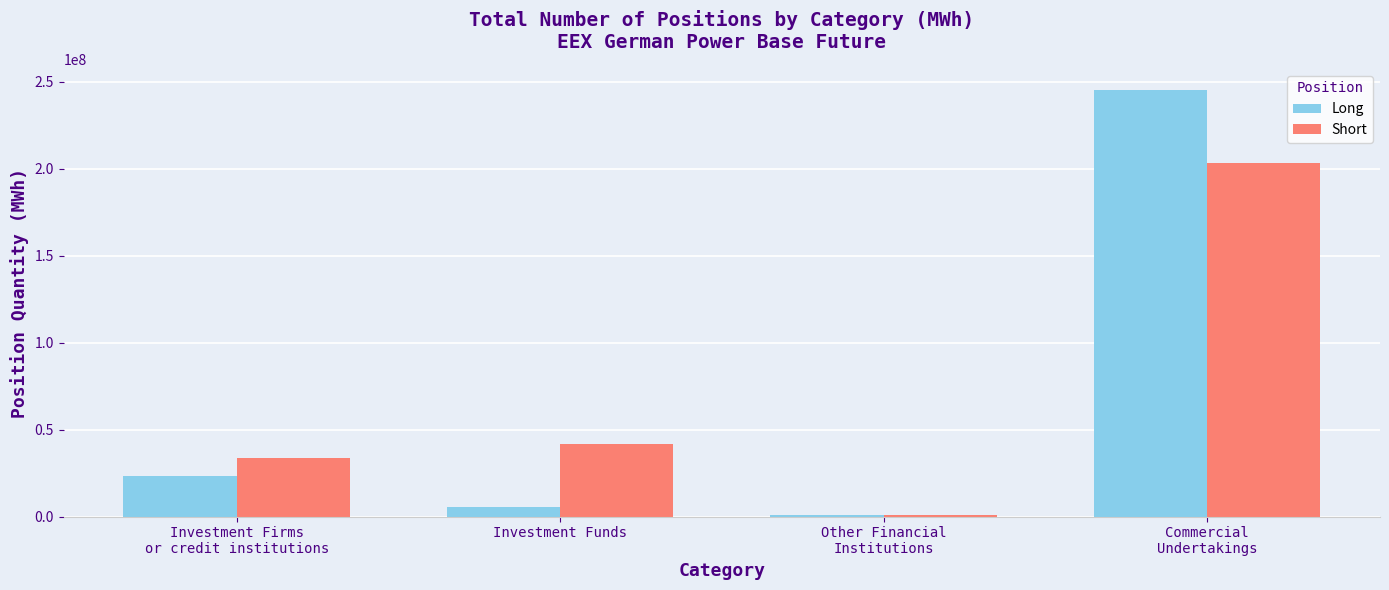

What is the total value across all series at Investment Funds?

47484438.5